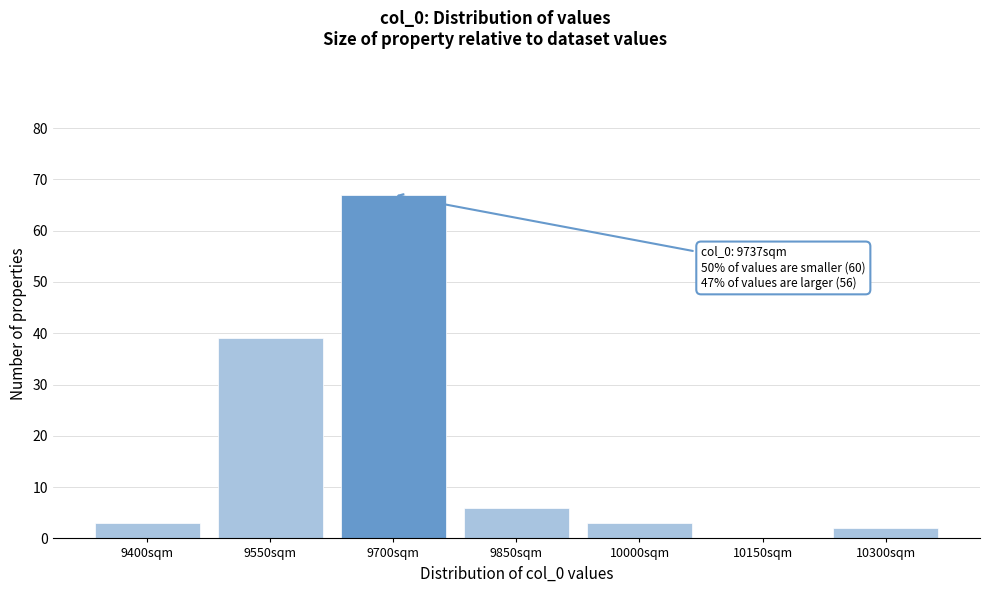

Reading left to right, transcribe all the data shown in this chart.

9400sqm=3	9550sqm=39	9700sqm=67	9850sqm=6	10000sqm=3	10150sqm=0	10300sqm=2